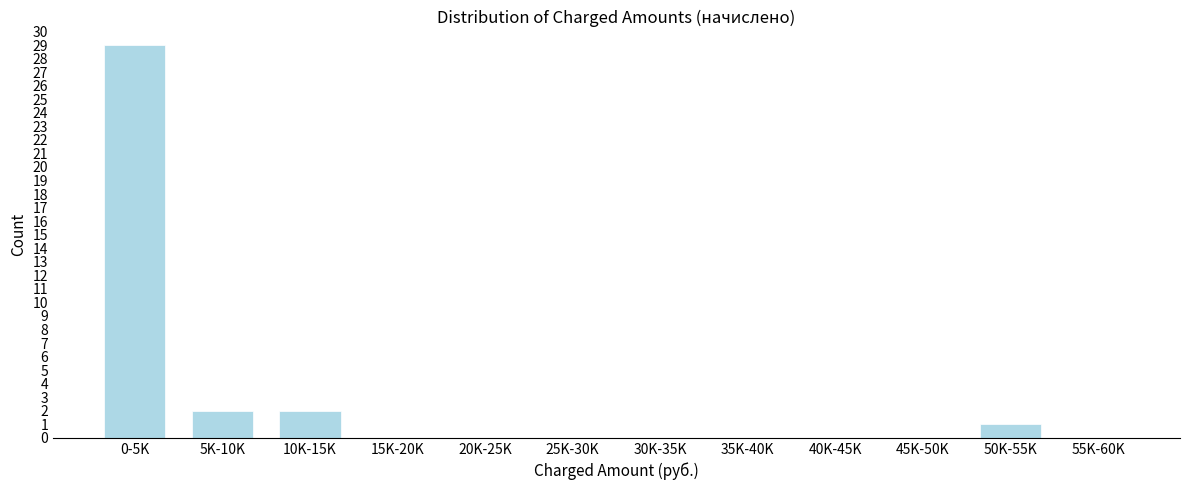

Reading left to right, transcribe all the data shown in this chart.

0-5K=29	5K-10K=2	10K-15K=2	15K-20K=0	20K-25K=0	25K-30K=0	30K-35K=0	35K-40K=0	40K-45K=0	45K-50K=0	50K-55K=1	55K-60K=0